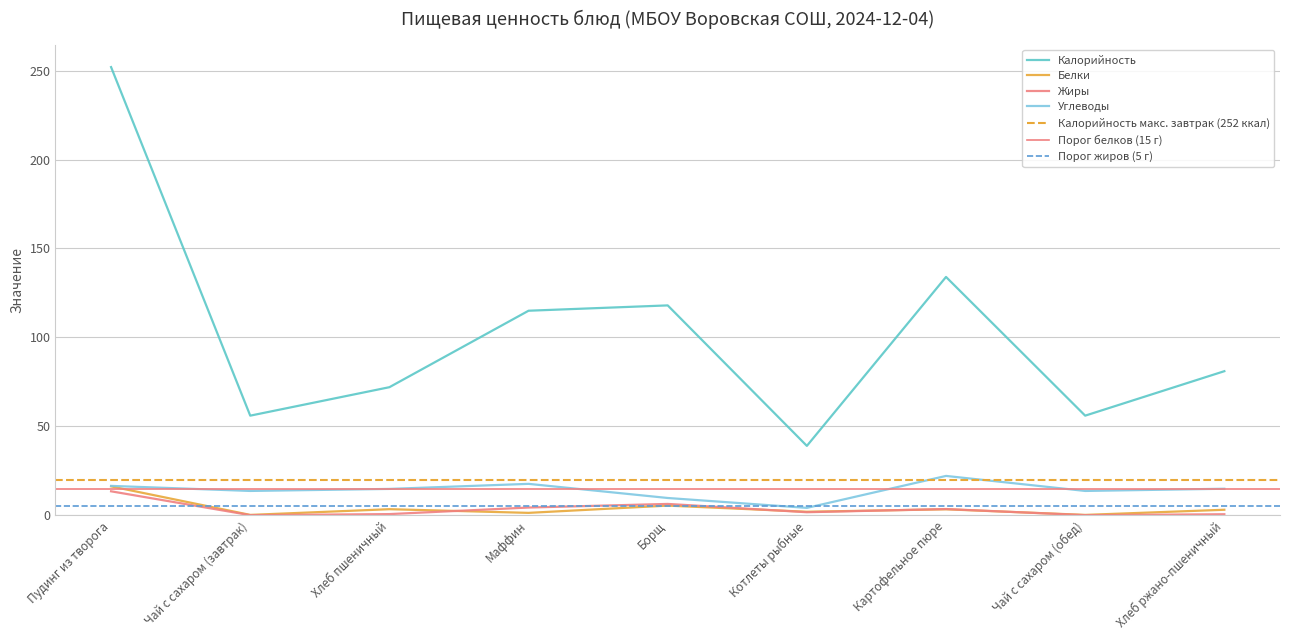

True or false: Белки and Калорийность intersect in this chart.

False